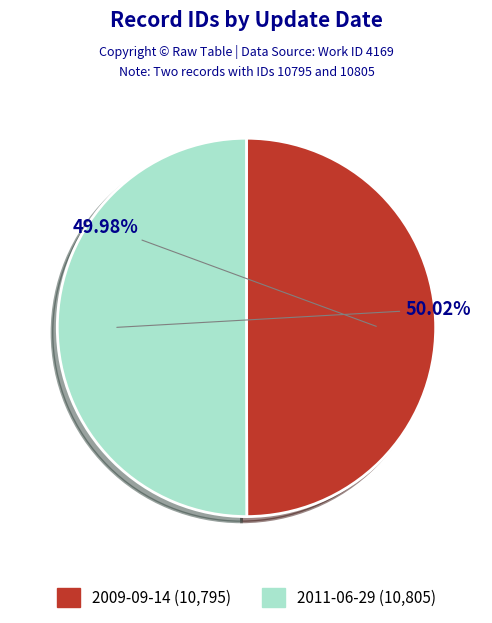

How many segments does this pie chart have?

2